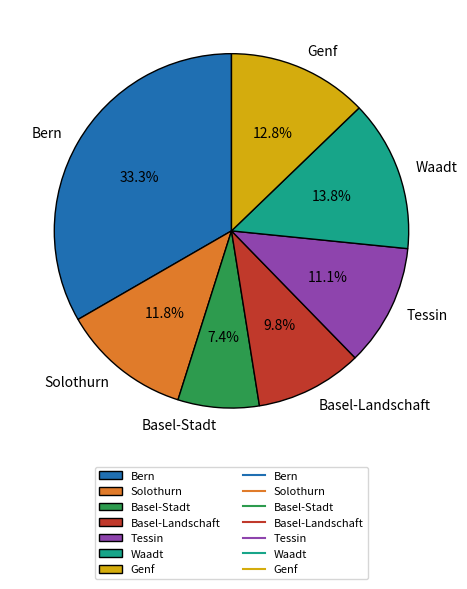

Is it true that Genf is 13% of the pie?

True